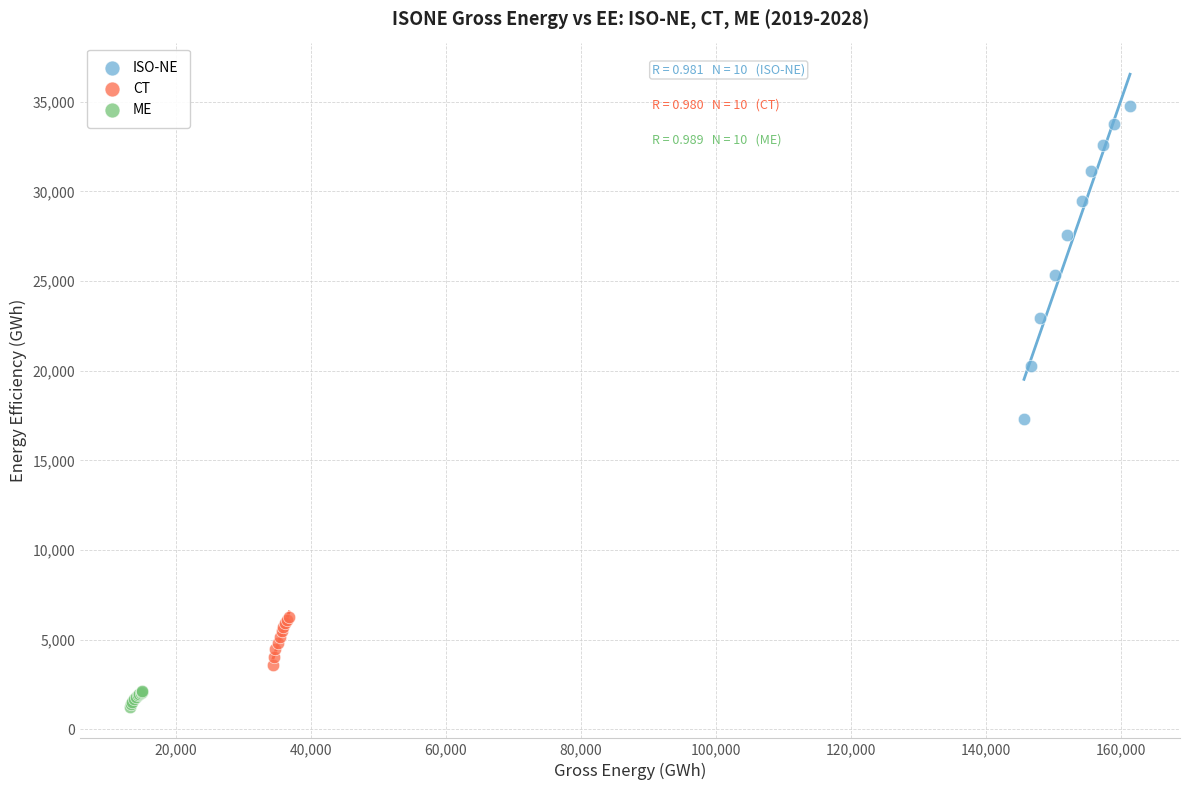

Which series reaches the maximum Y coordinate?

ISO-NE